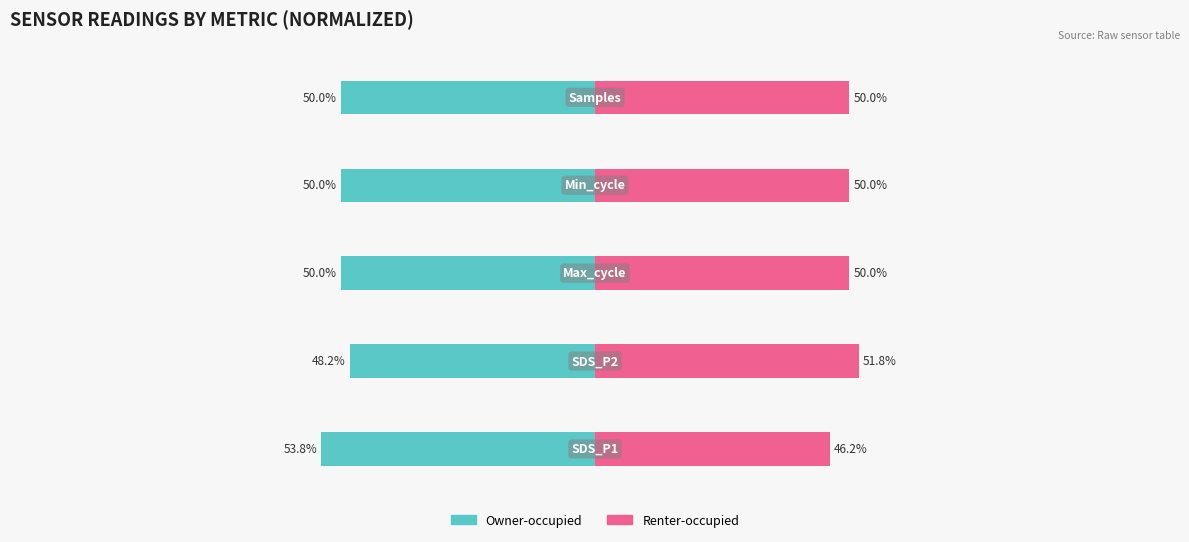

What are all the series names shown in the legend?

Owner-occupied, Renter-occupied